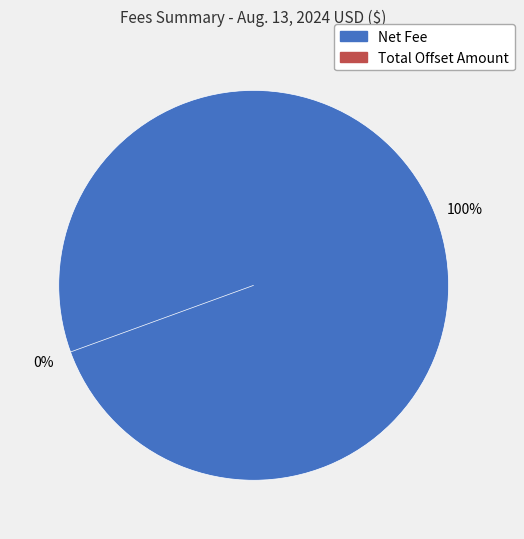

To the nearest percent, what is the difference between the largest and smallest slice percentages?

100%